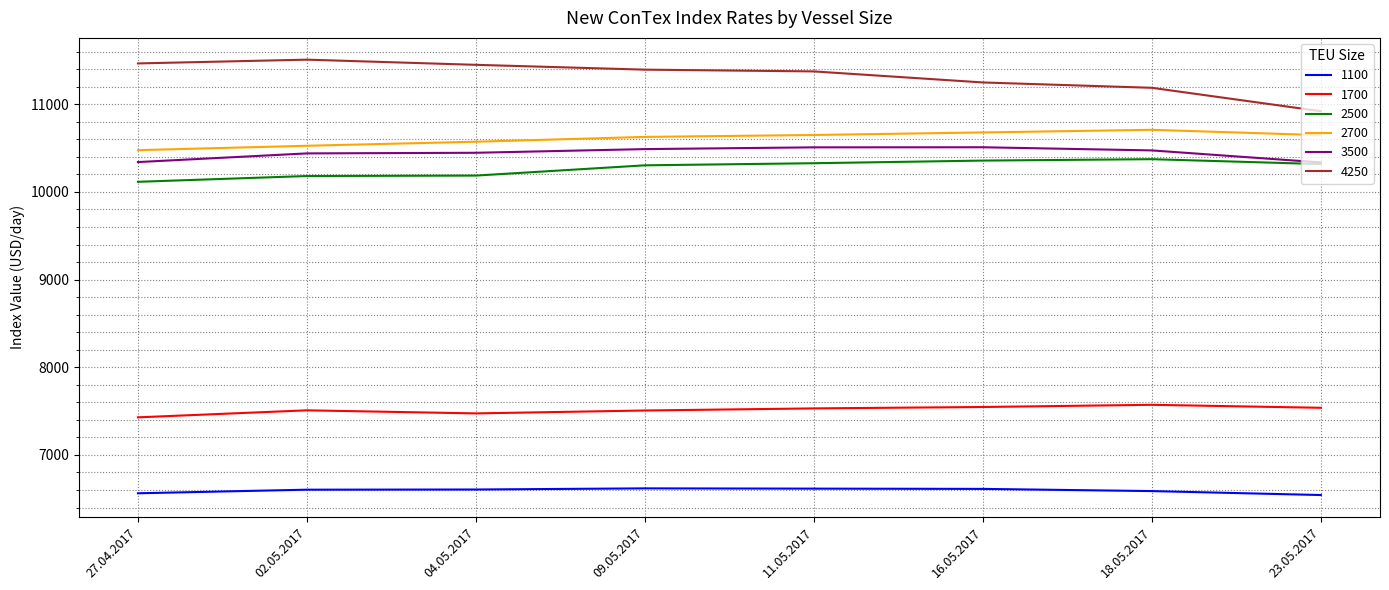

True or false: 1700 and 2500 cross at least once.

False